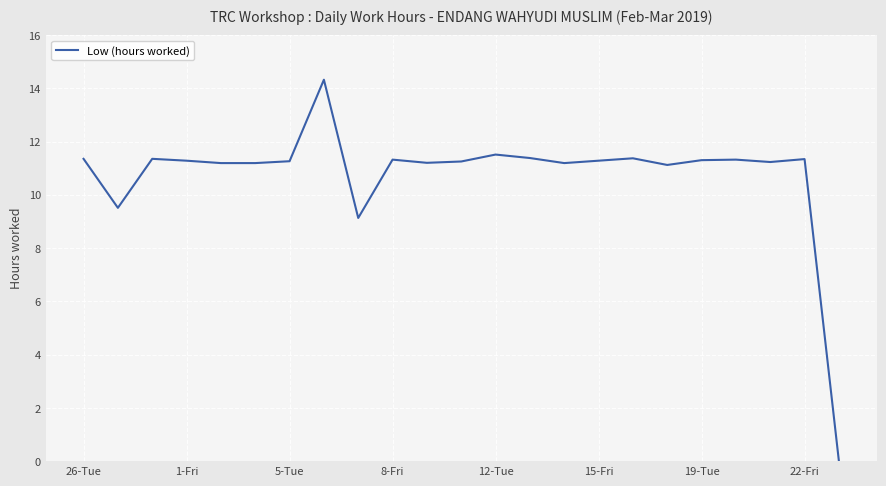

What is the maximum value shown in the chart?

14.3